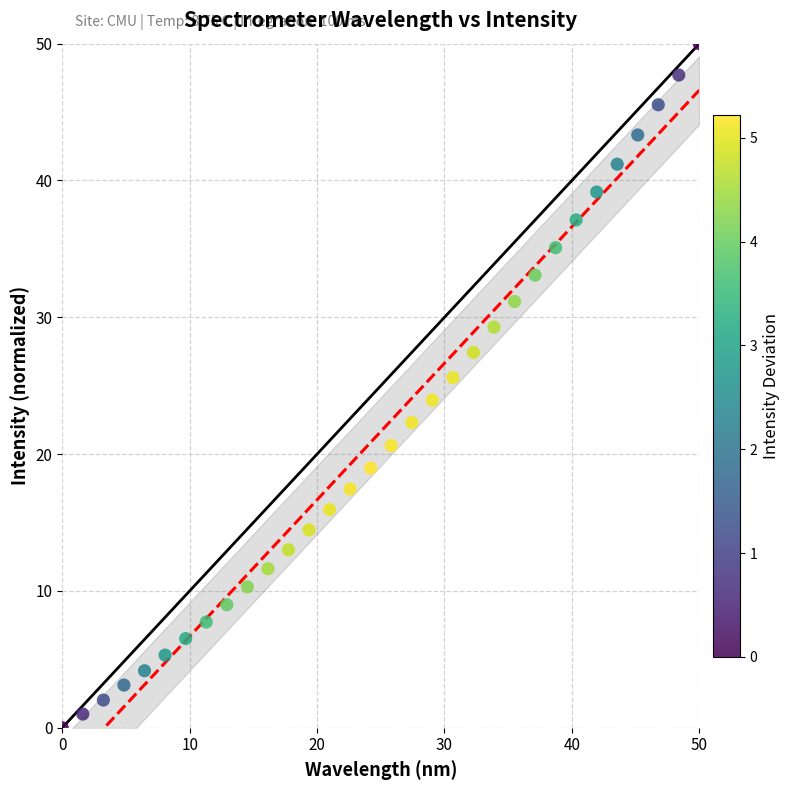

What is the range of X values (max minus min)?

50.0